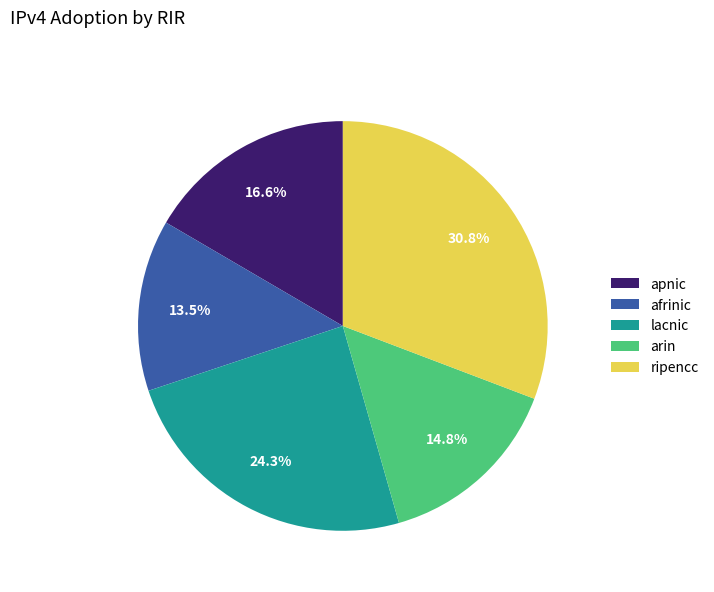

To the nearest percent, what is the combined percentage of afrinic and ripencc?

44%